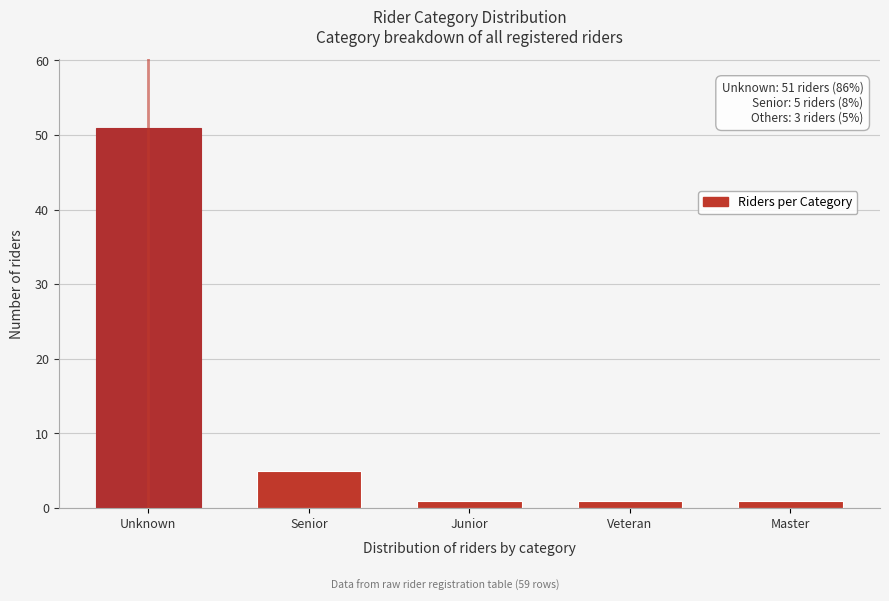

Reading left to right, list all the values displayed in this chart.

51	5	1	1	1